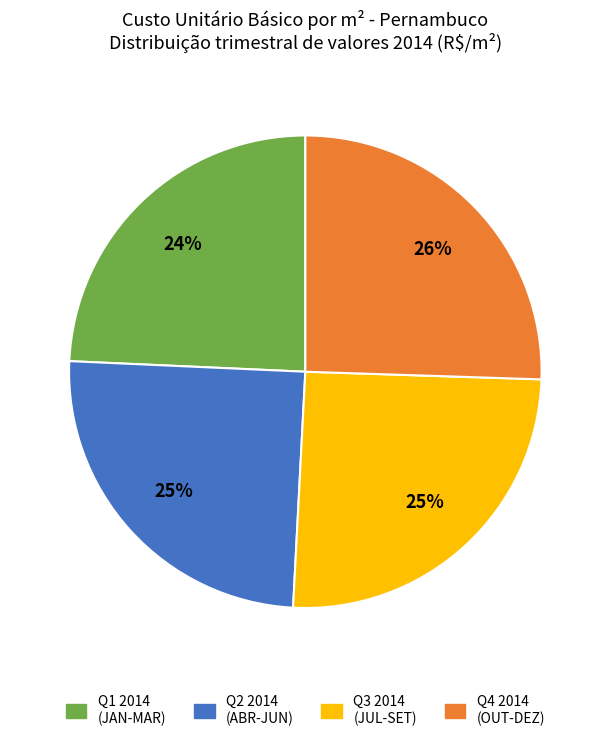

Does any single category account for the majority?

No